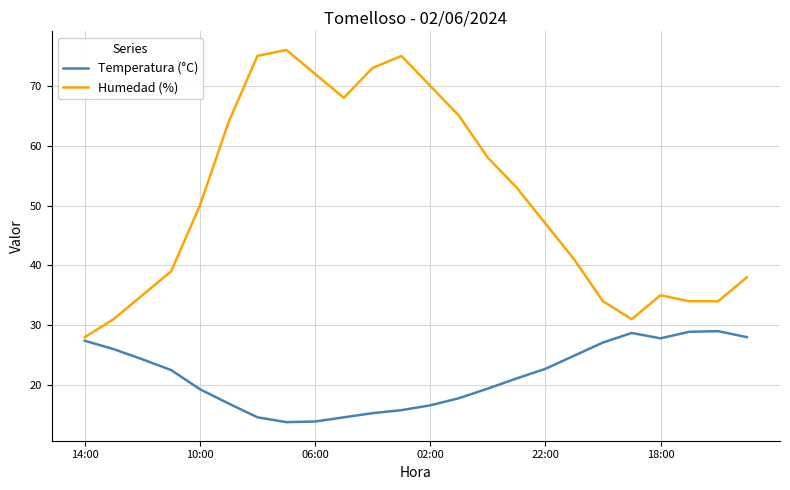

List the series in order of their peak value, lowest first.

Temperatura (°C), Humedad (%)